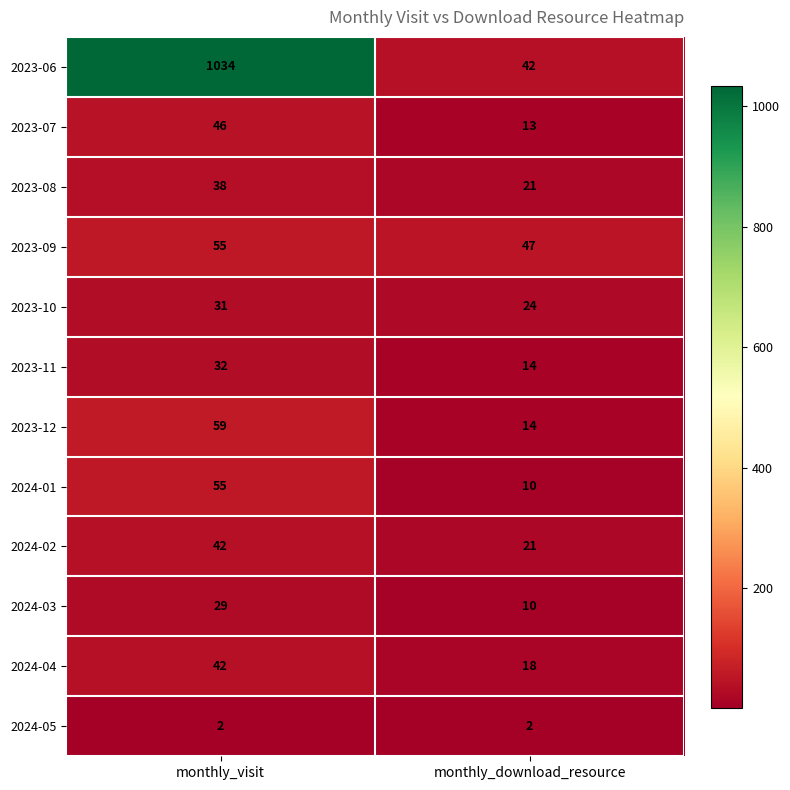

What is the average value of the 2023-08 series?

30